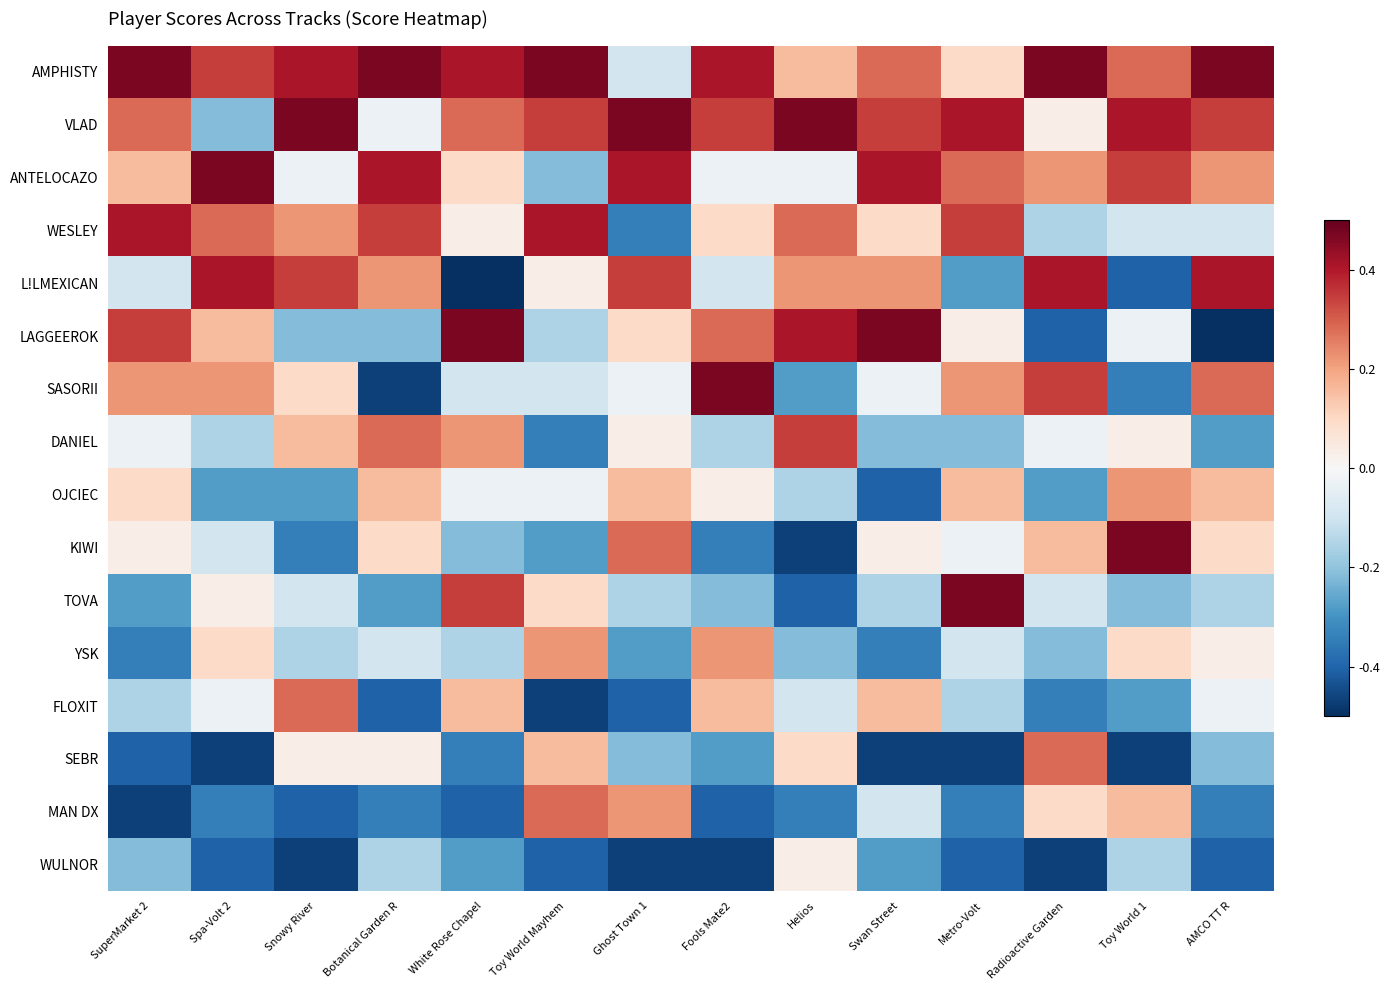

List the series in order of their peak value, highest first.

AMPHISTY, VLAD, ANTELOCAZO, LAGGEEROK, SASORII, KIWI, TOVA, WESLEY, L!LMEXICAN, DANIEL, FLOXIT, SEBR, MAN DX, OJCIEC, YSK, WULNOR